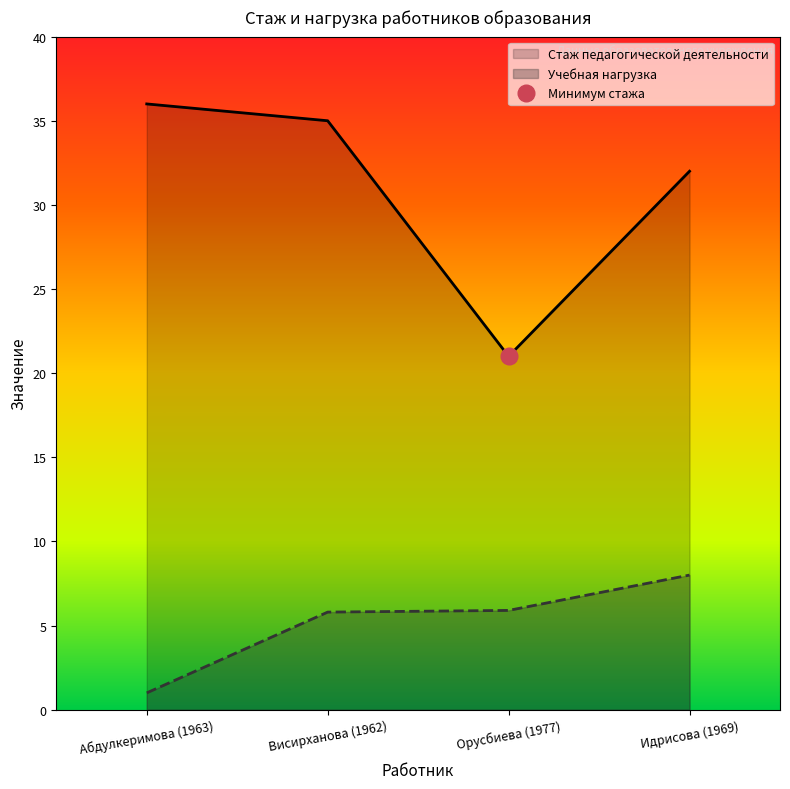

At which category is the sum across all series the highest?

Висирханова (1962)